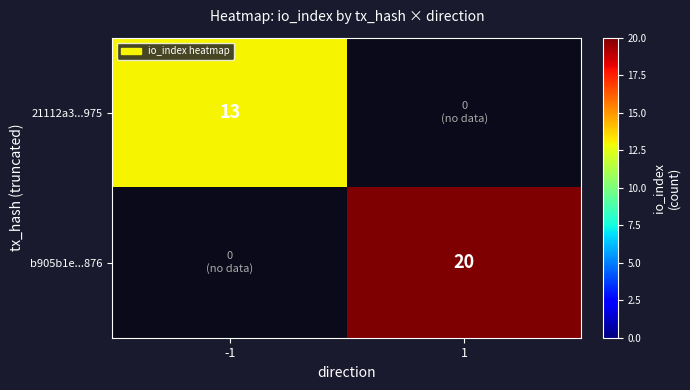

True or false: 21112a3...975 has a value of 13 at -1.

True